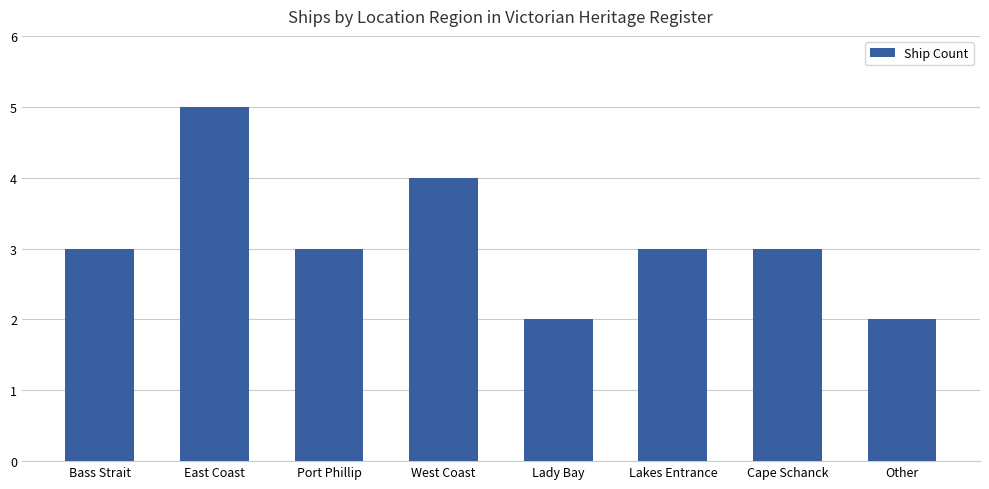

What is the label of the 8th bar from the left?

Other